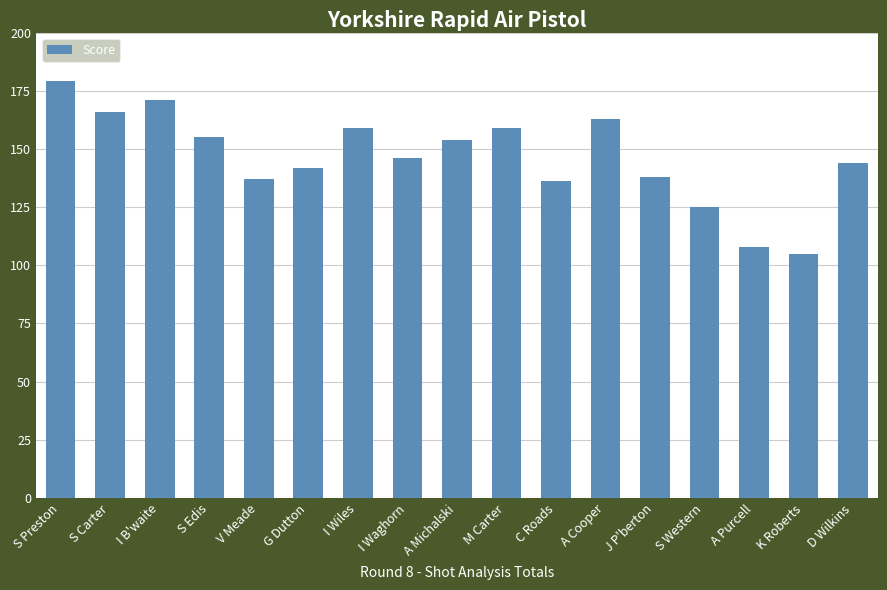

At which category does the chart reach its minimum across all series?

K Roberts